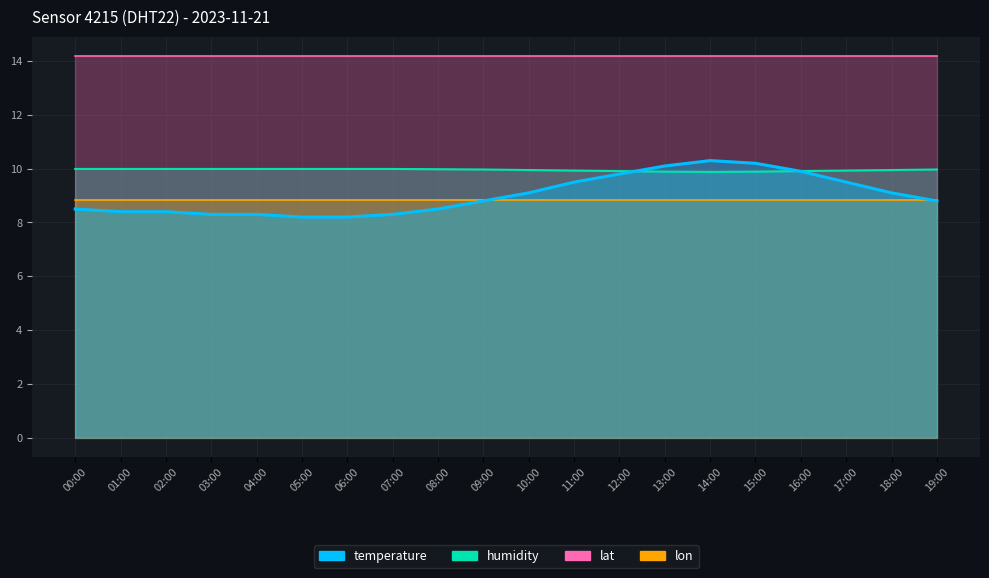

The value of humidity at 11:00 is 17.4. True or false?

False